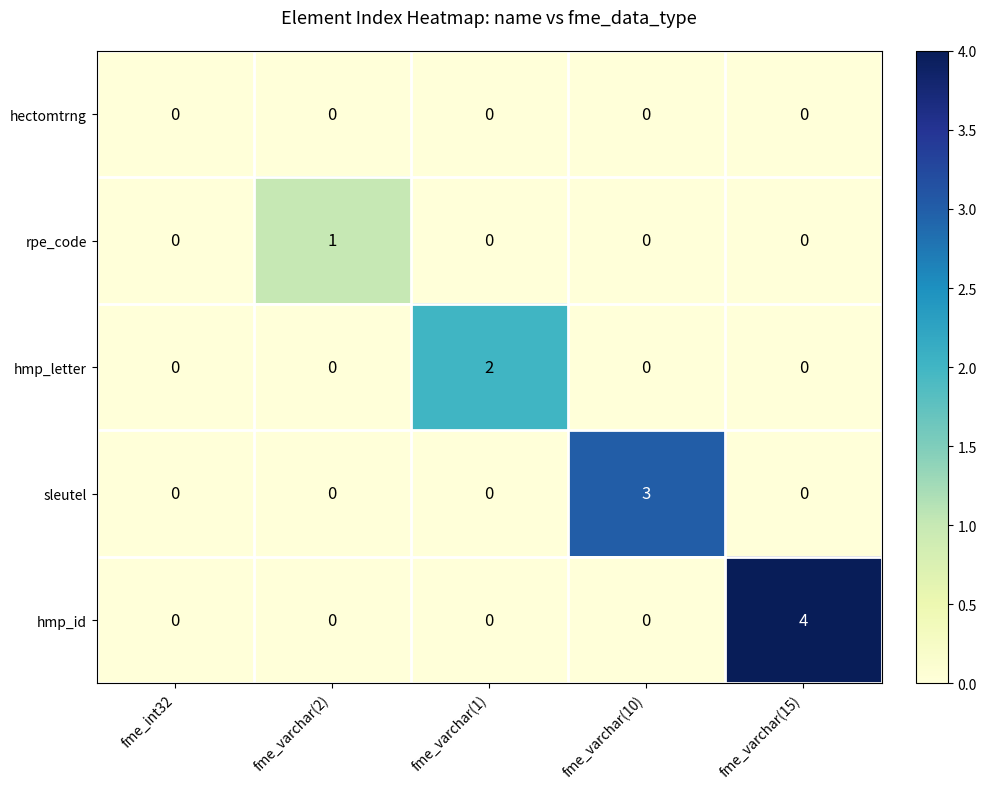

List the series in order of their overall mean, lowest first.

hectomtrng, rpe_code, hmp_letter, sleutel, hmp_id